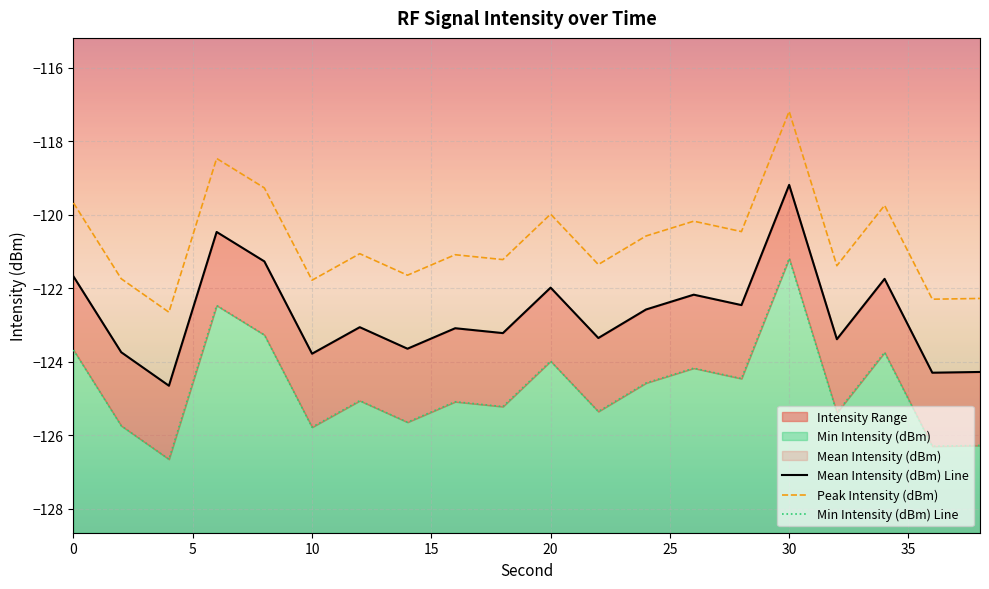

What is the difference between the second highest and minimum values in the Mean Intensity (dBm) Line series?

4.2